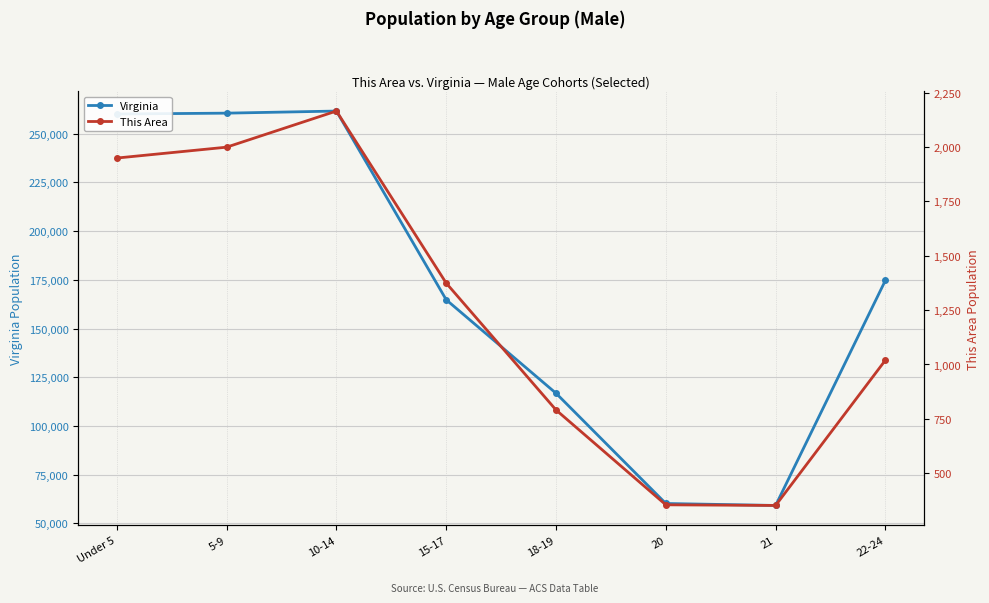

What is the difference between the highest and lowest values at 15-17?

163373